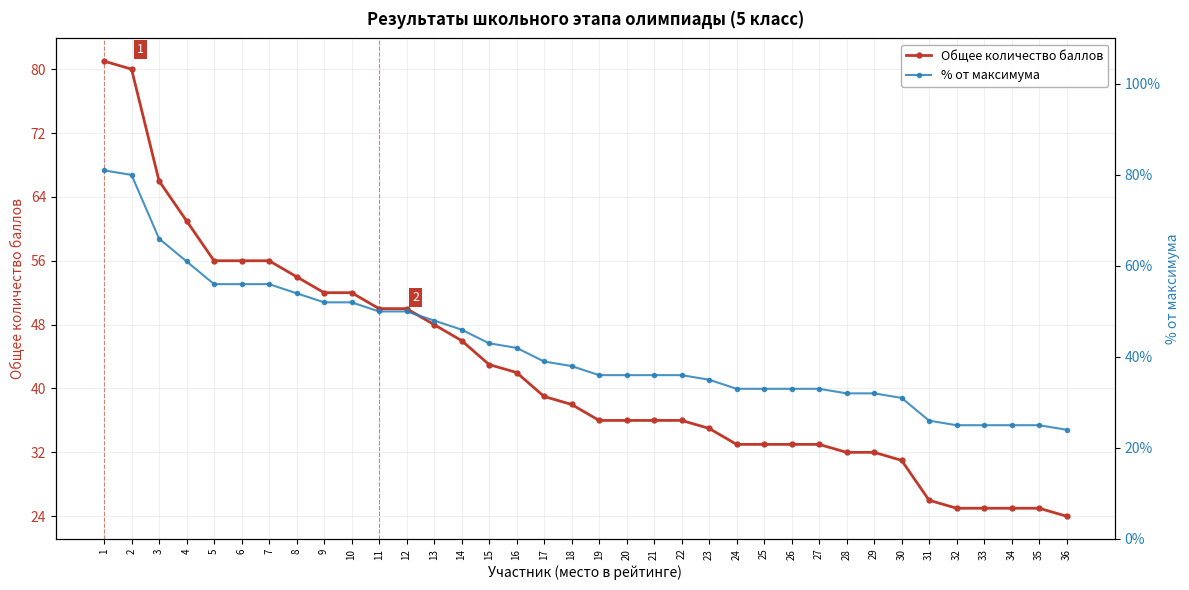

The value of % от максимума at 27 is 0.5. True or false?

False